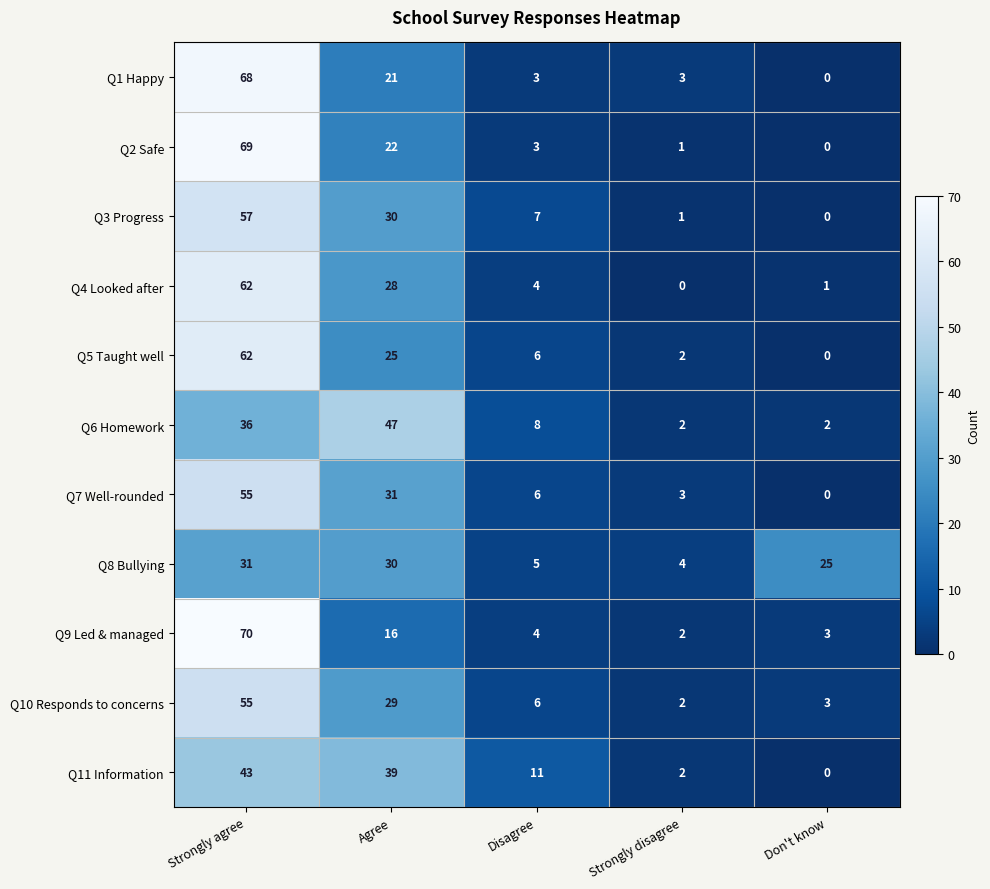

What is the total value across all series at Don't know?

34